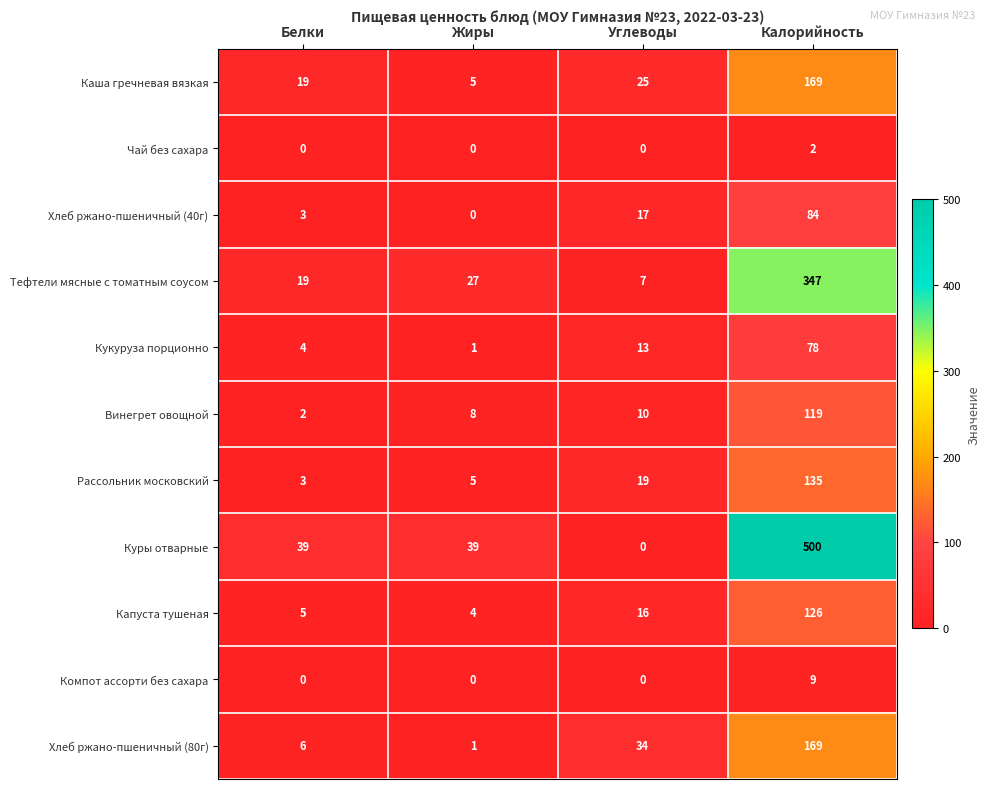

What is the difference between the Капуста тушеная values at Углеводы and Белки?

11